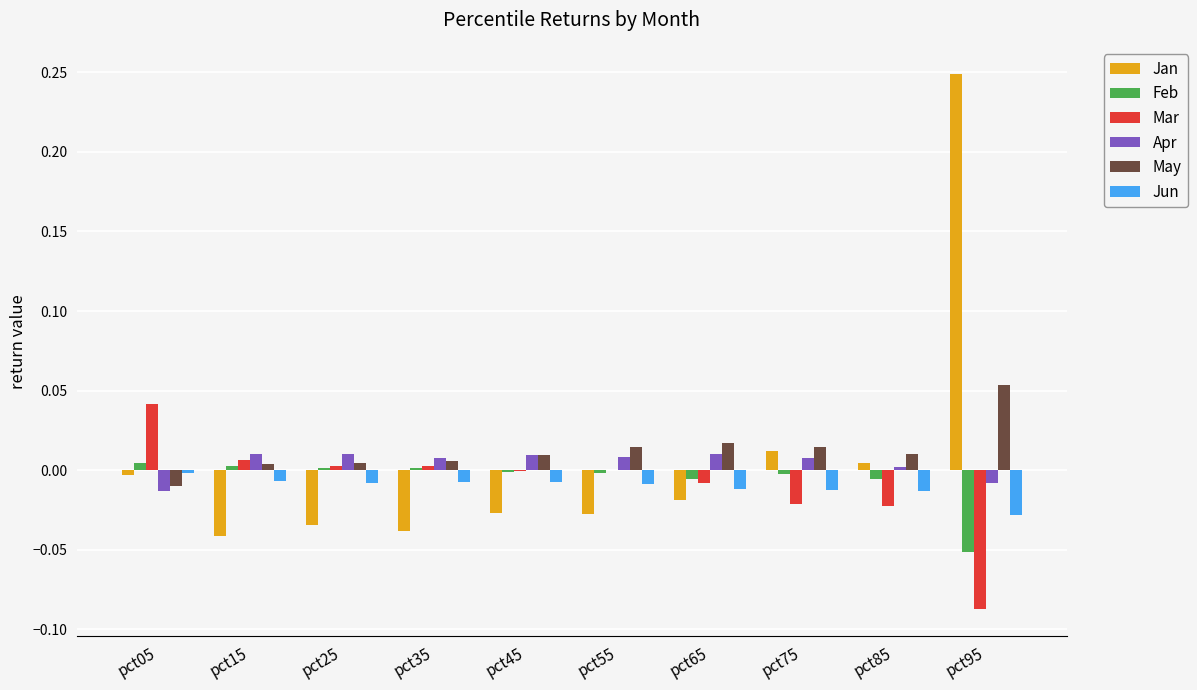

At which label does Jan reach its peak?

pct95